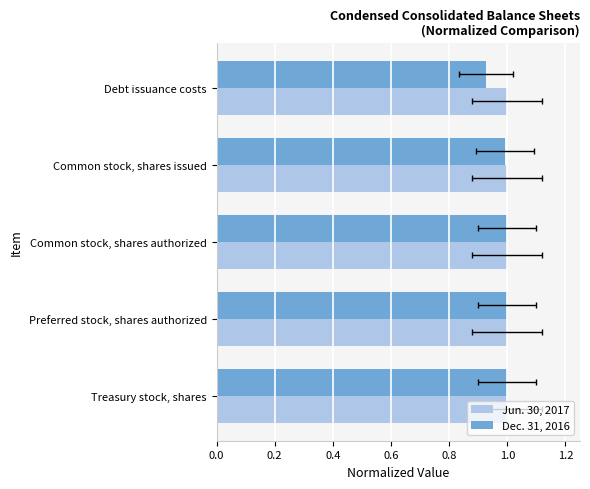

What are all the series names shown in the legend?

Jun. 30, 2017, Dec. 31, 2016